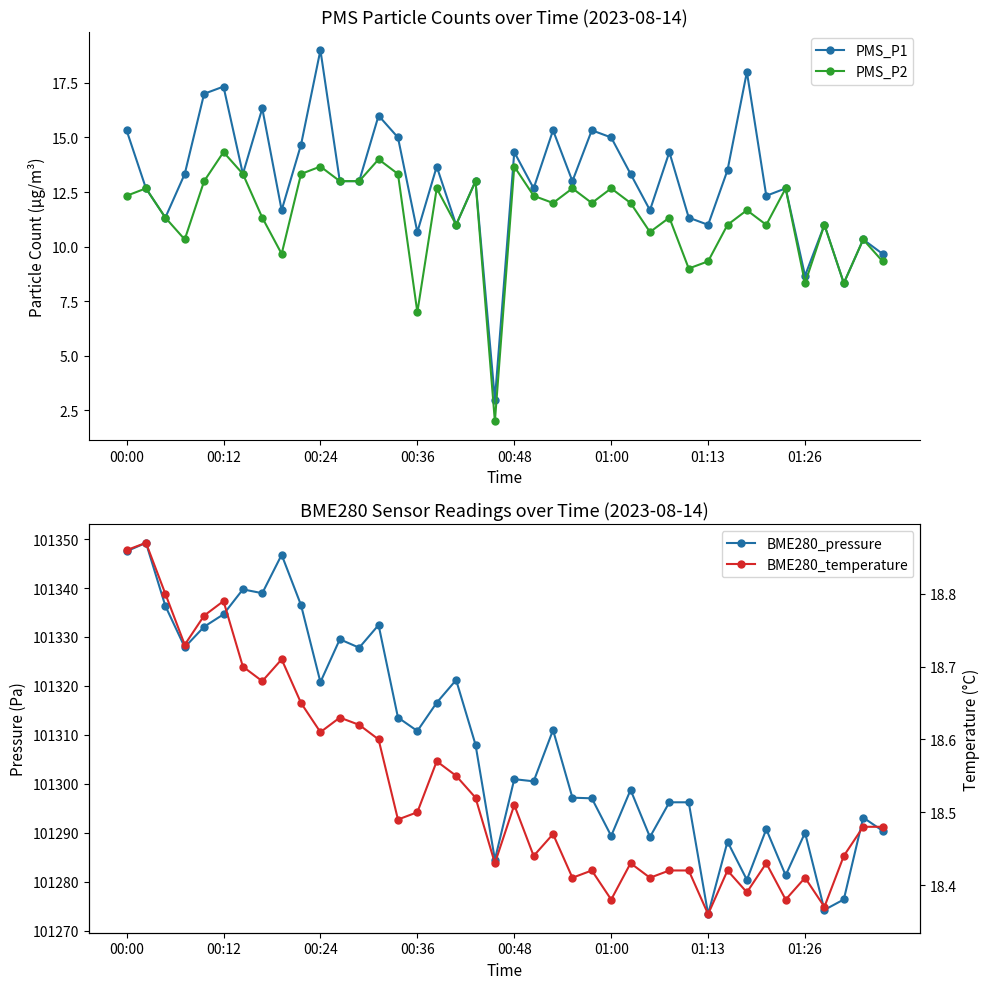

At how many categories does at least one series exceed 20953?

40